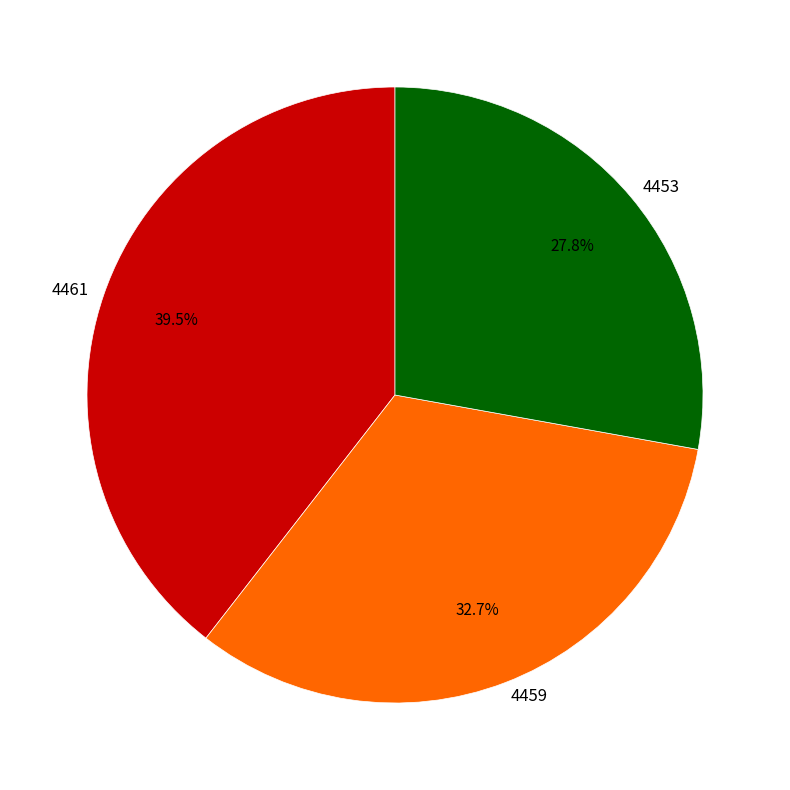

Count the number of slices in the pie.

3